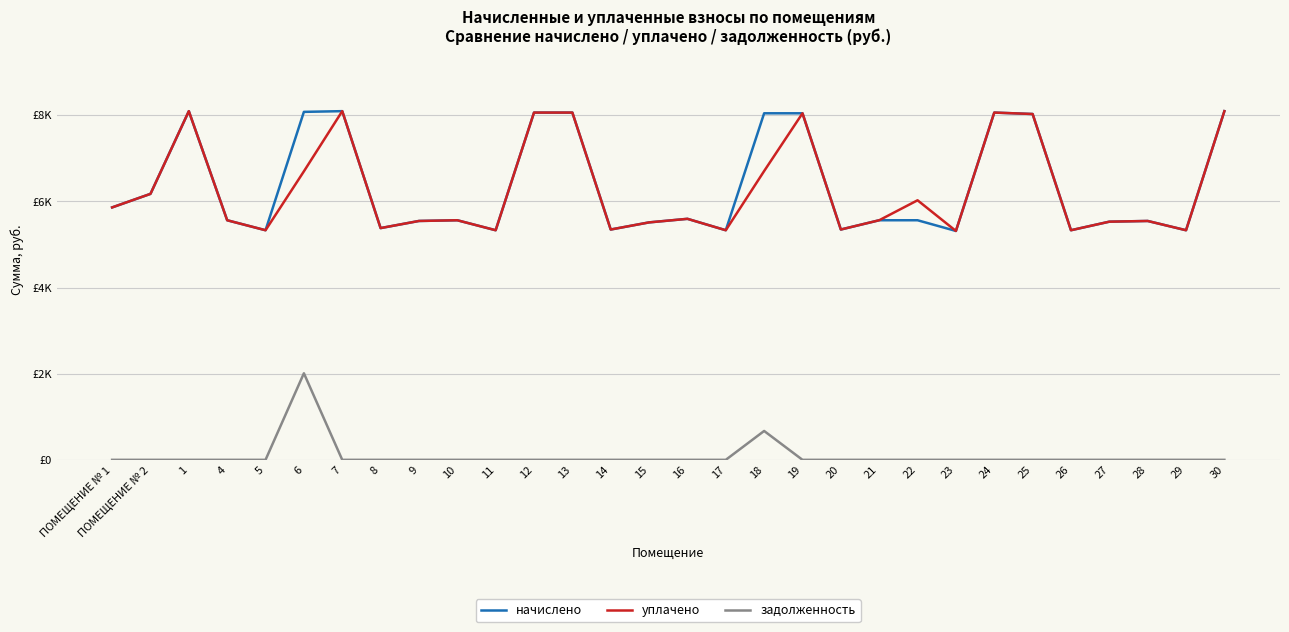

In начислено, how many points are higher than both neighbors (excluding endpoints)?

6